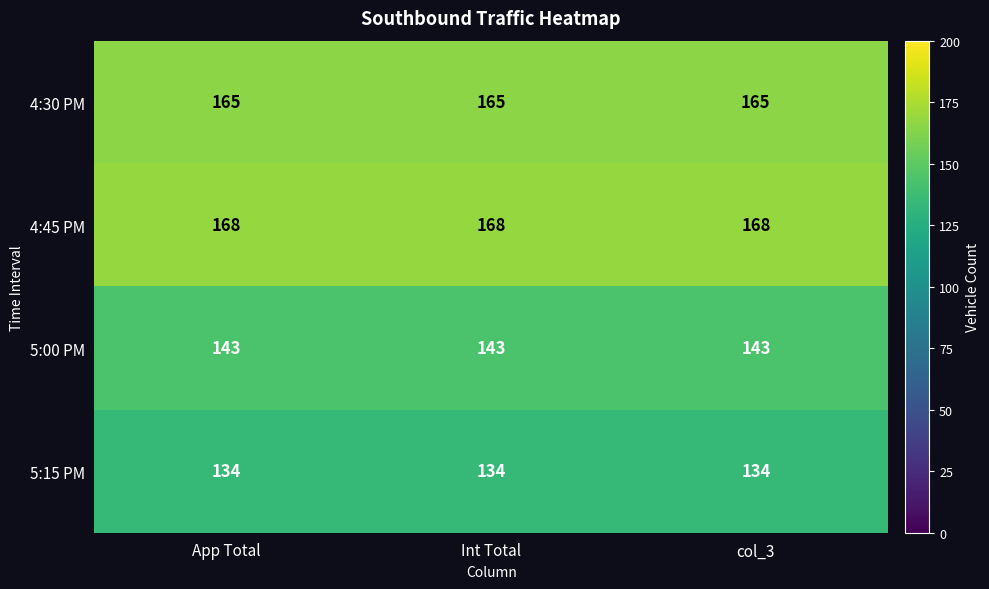

Rank the series at App Total from highest to lowest value.

4:45 PM, 4:30 PM, 5:00 PM, 5:15 PM